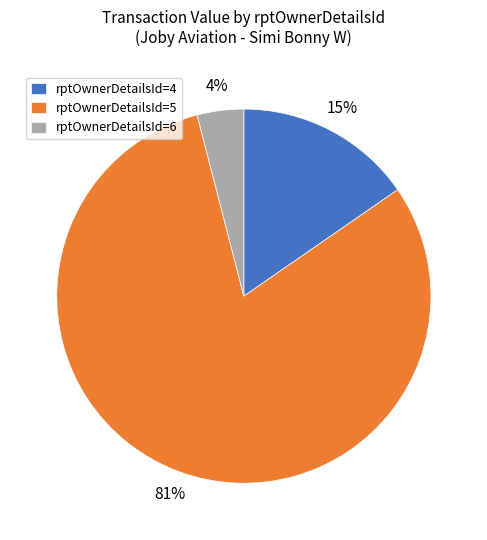

What percentage is the rptOwnerDetailsId=4 slice, to the nearest percent?

15%